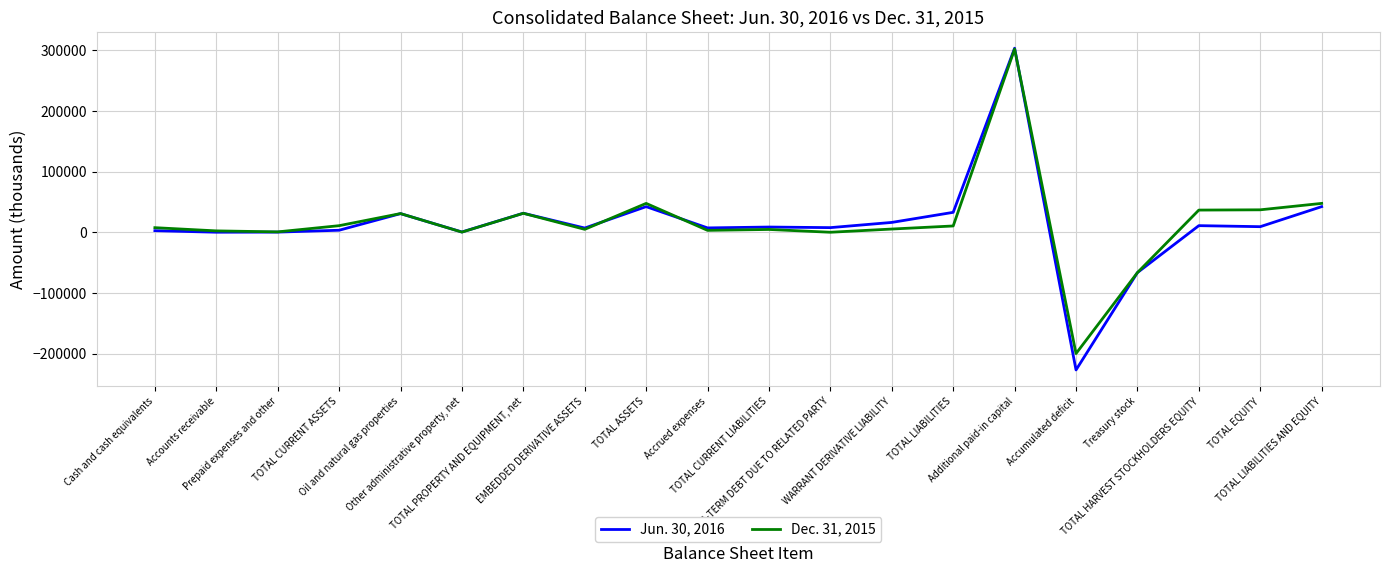

Which series has the widest spread of values?

Jun. 30, 2016